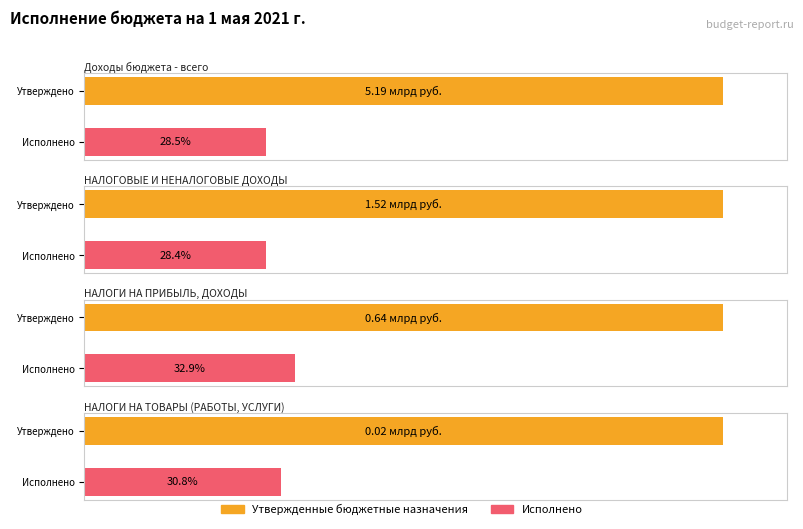

True or false: Утвержденные бюджетные назначения has a value of 23560976.5 at НАЛОГИ НА ТОВАРЫ (РАБОТЫ, УСЛУГИ).

False